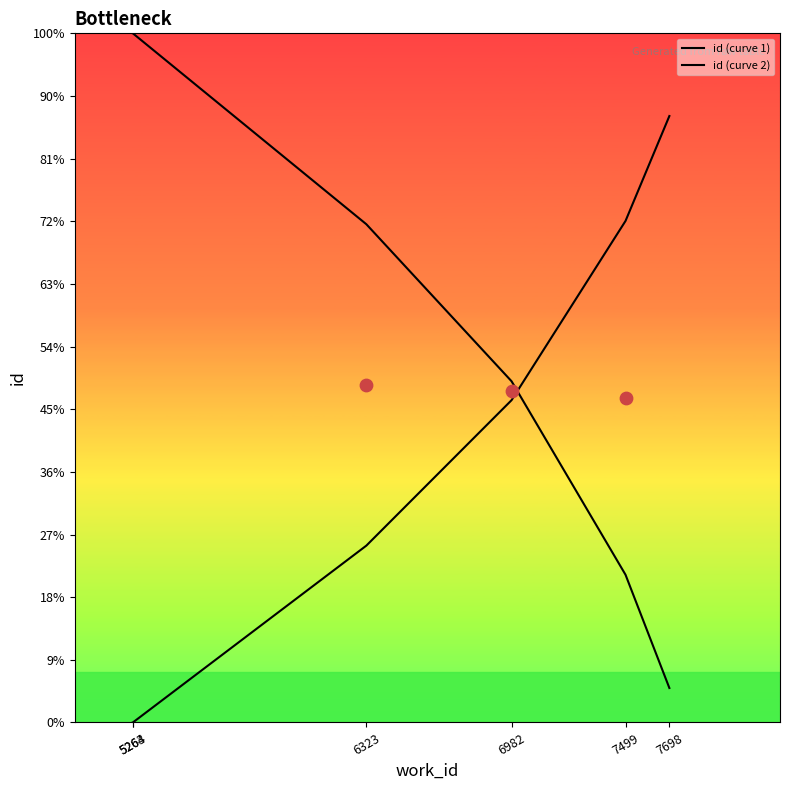

What are all the series names shown in the legend?

id (curve 1), id (curve 2)